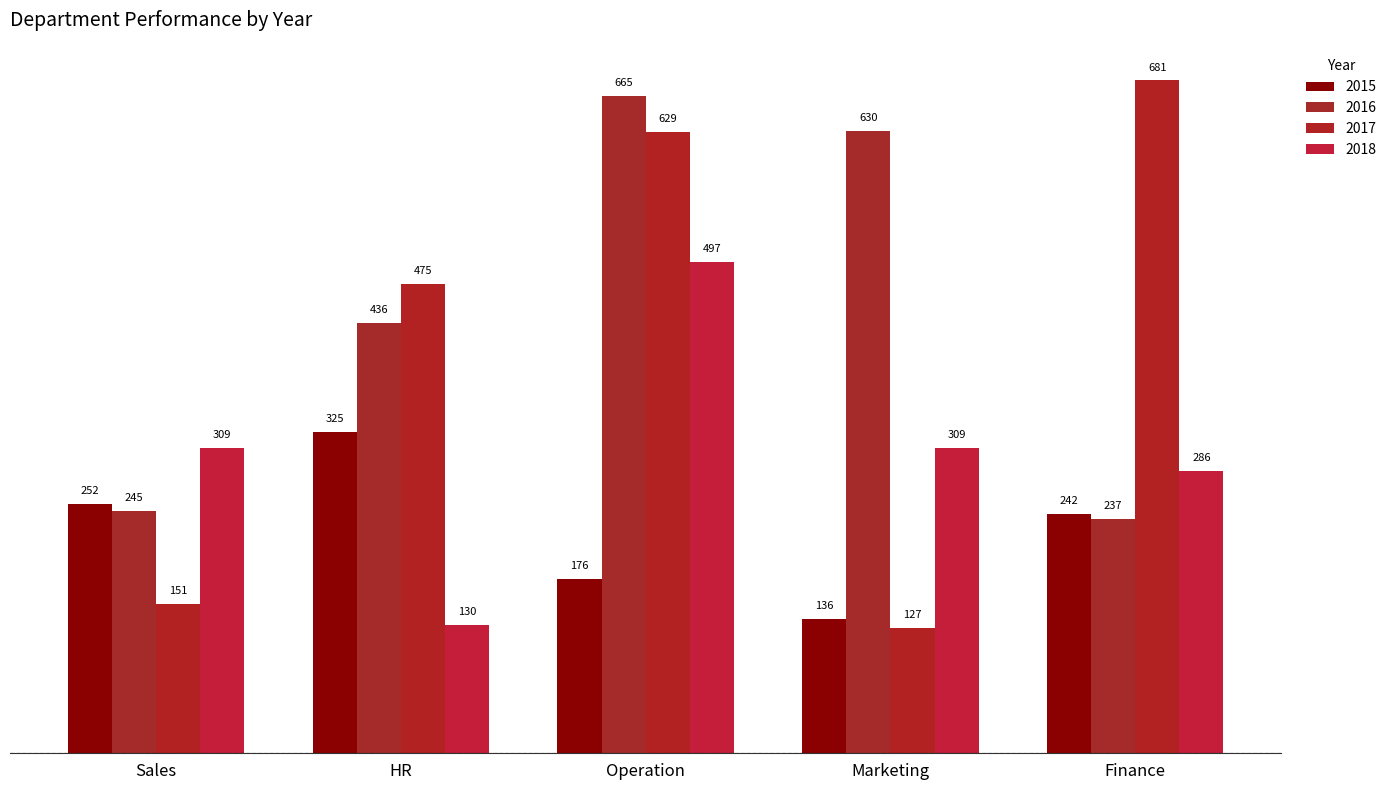

Which category has the highest value in the 2018 series?

Operation